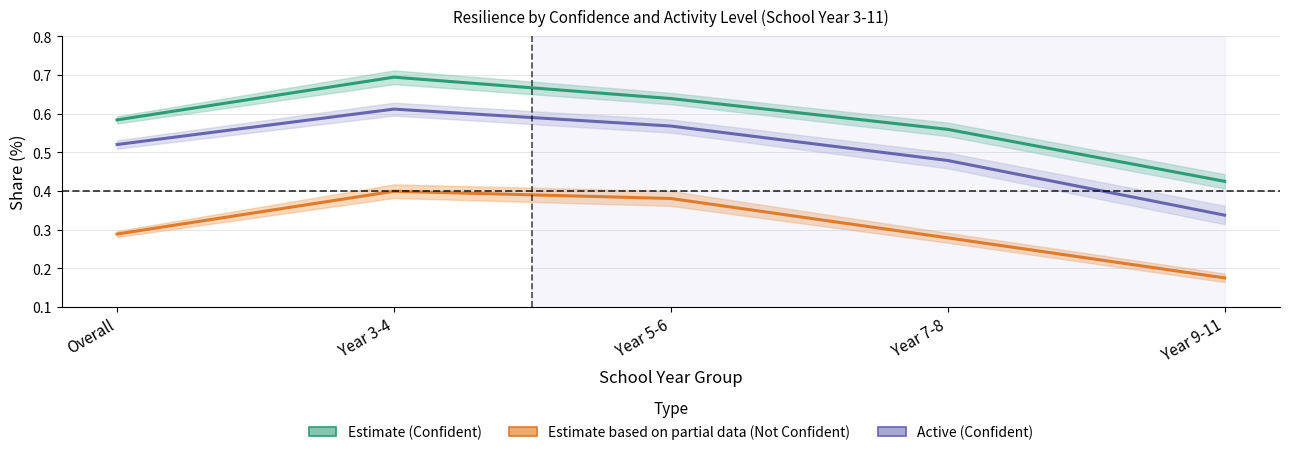

At which label is Active (Confident Strongly Agree) closest to 0?

Year 9-11